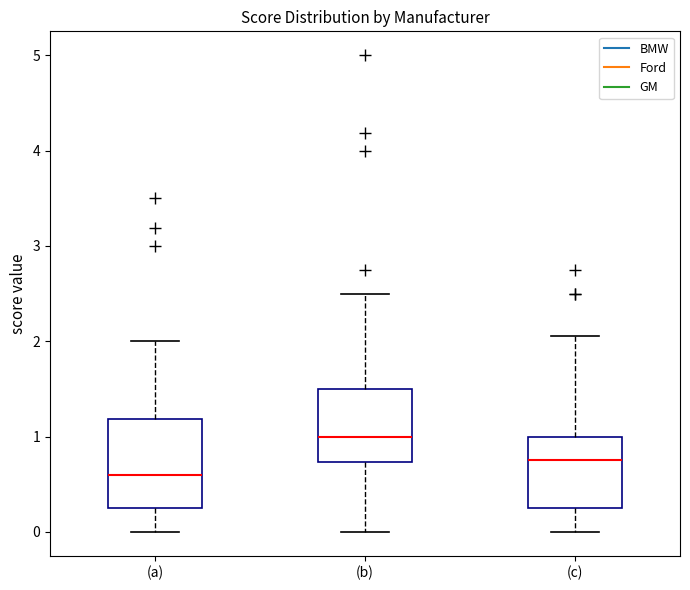

Which box is the tallest, from its lower edge to its upper edge?

(a)